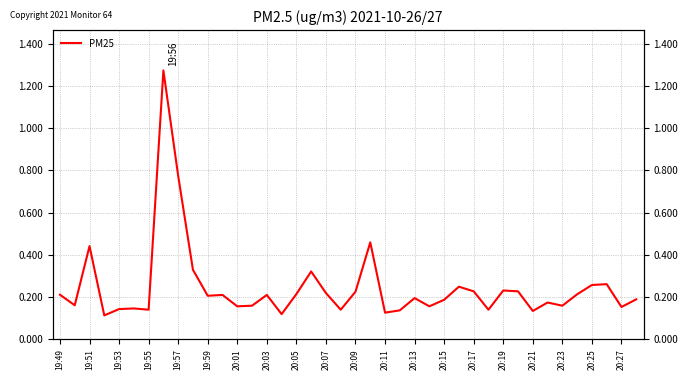

What is the difference between the second highest and second lowest values?

0.7